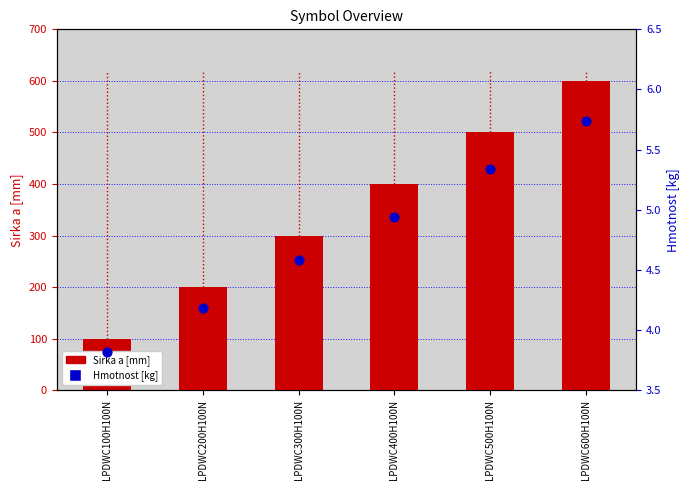

At how many categories does at least one series exceed 22?

6